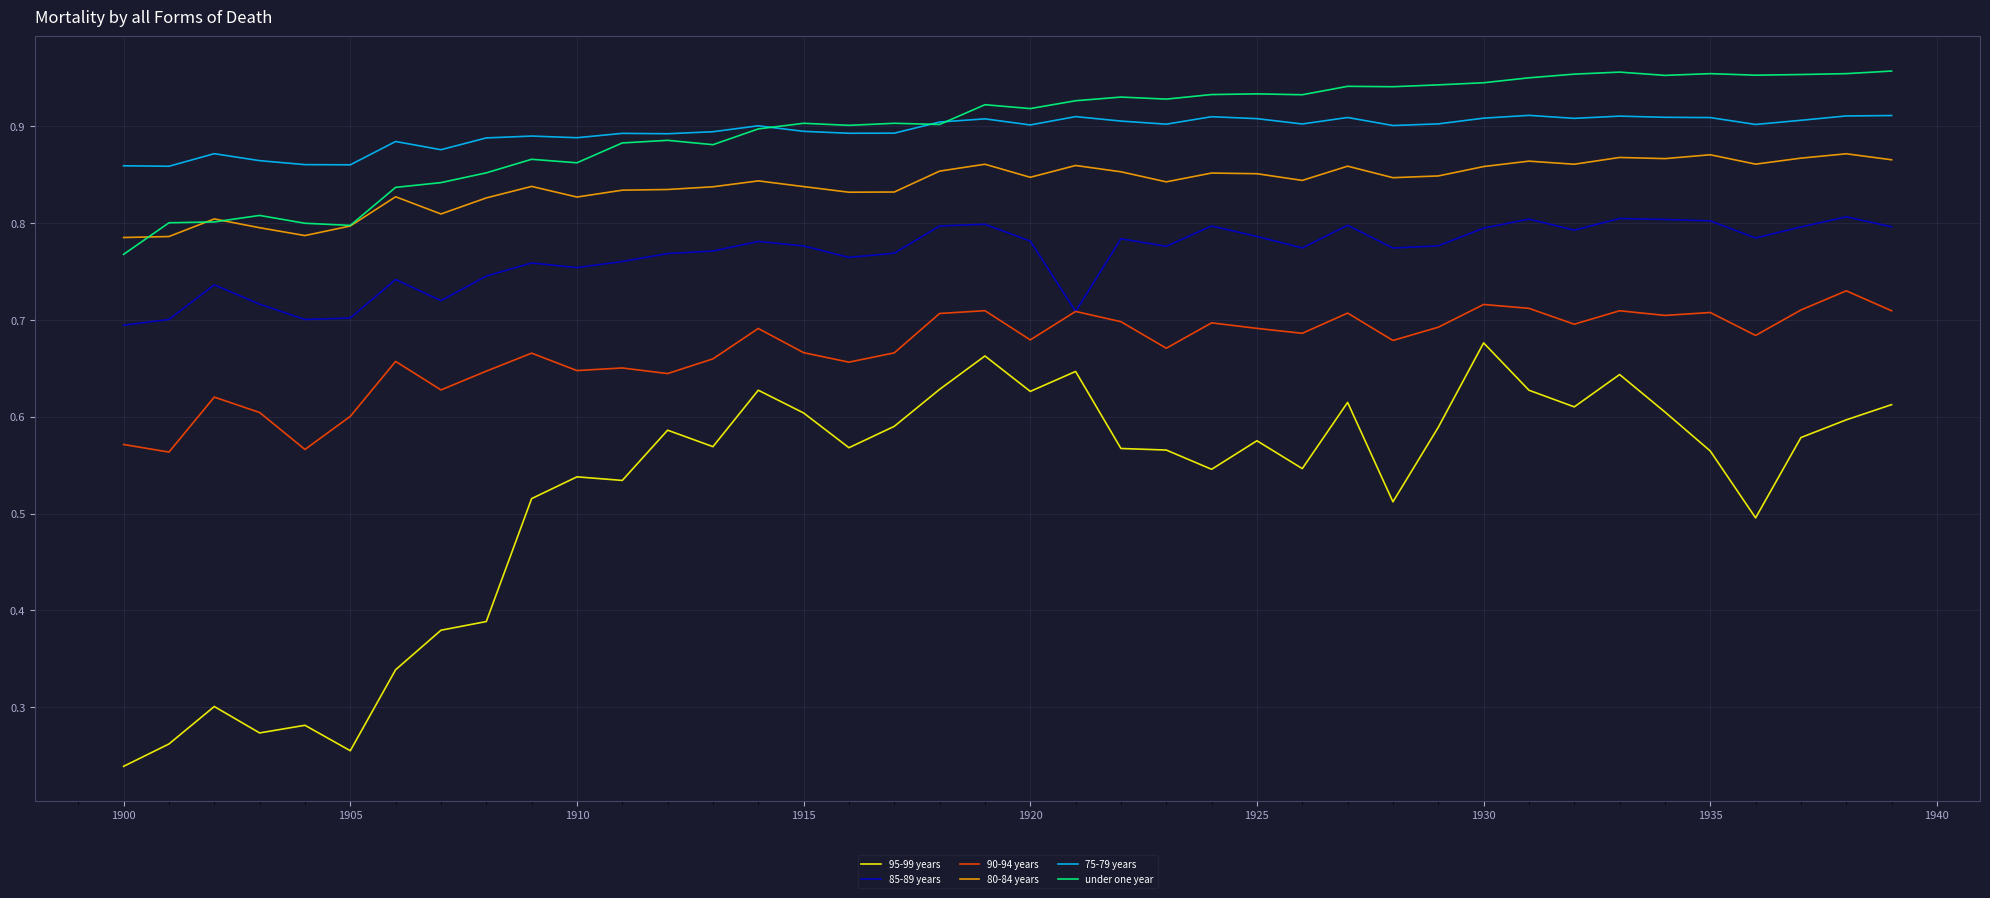

Which series has the largest range (max minus min)?

95-99 years